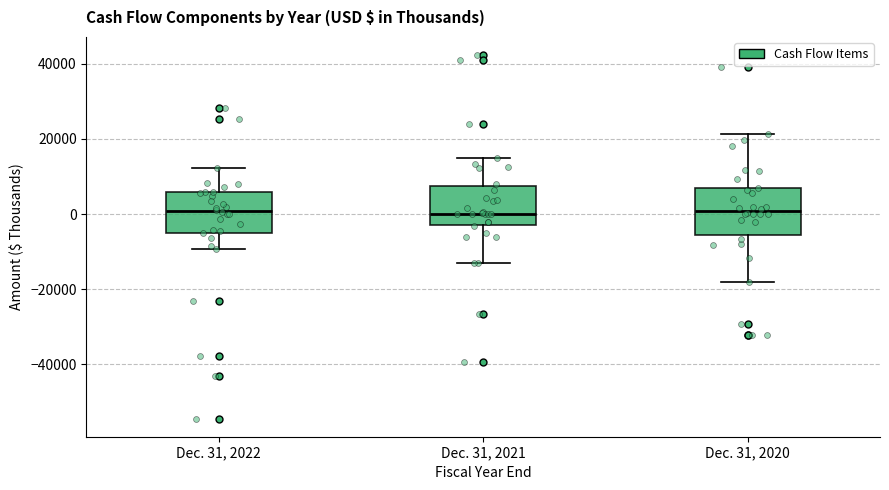

Reading left to right, transcribe this box plot: for each box, give where its median line is, the range the box spans, and where its two whiskers end, as read against the y-axis. The values are not printed on the chart, so give them approximately, as read against the axis.

Dec. 31, 2022: median 0, box -4000 to 6000, whiskers -10000 to 12000
Dec. 31, 2021: median 0, box -2000 to 8000, whiskers -12000 to 16000
Dec. 31, 2020: median 0, box -6000 to 6000, whiskers -18000 to 22000